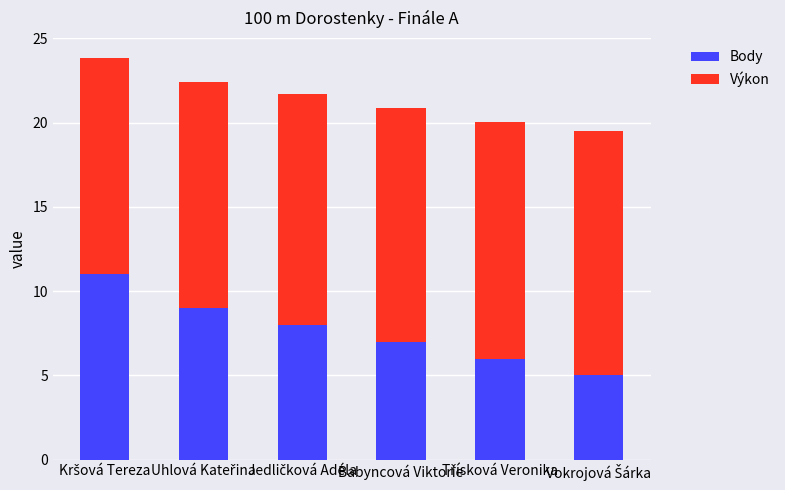

True or false: Body has a value of 7.0 at Babyncová Viktorie.

True